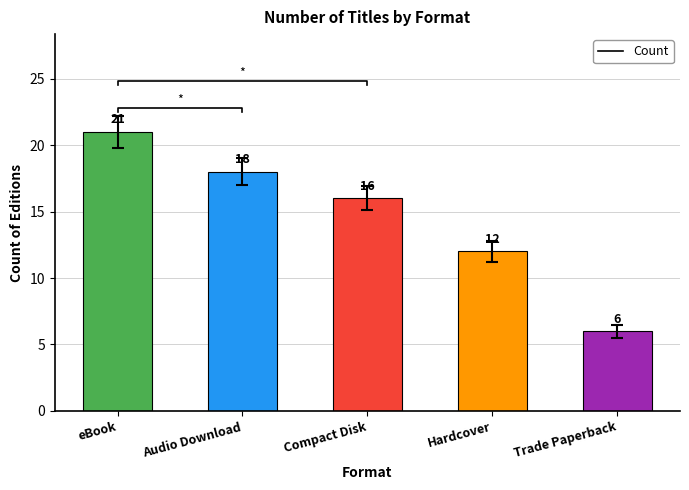

Rank the categories by value from lowest to highest.

Trade Paperback, Hardcover, Compact Disk, Audio Download, eBook